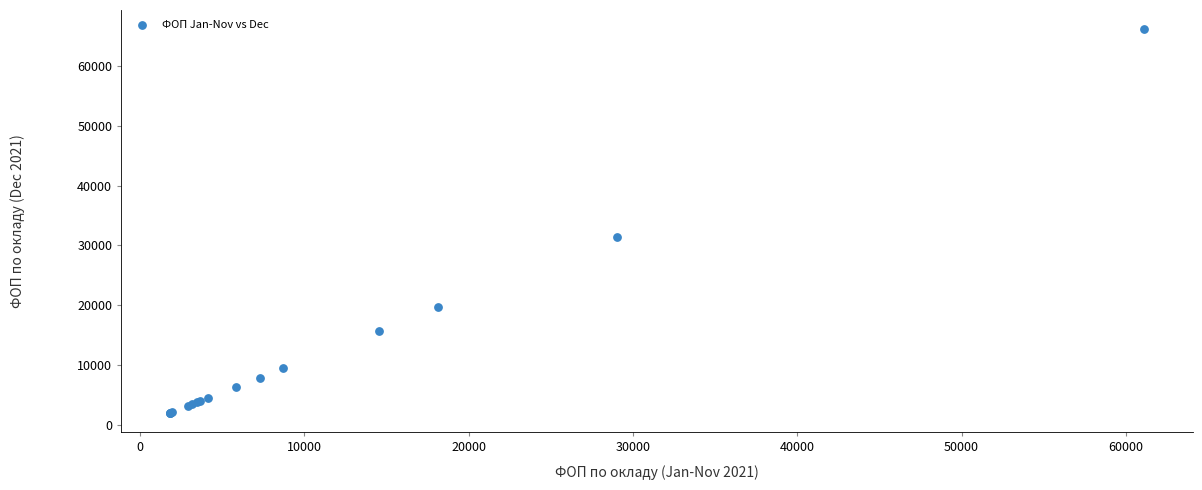

What Y value in the scatter plot is closest to 34090?

31472.0